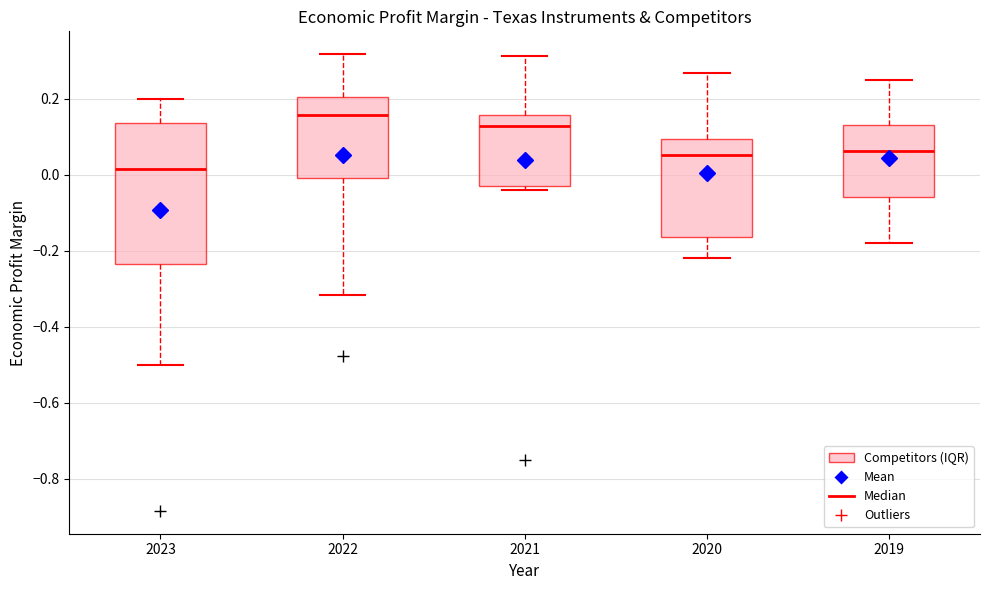

Which box is the tallest, from its lower edge to its upper edge?

2023